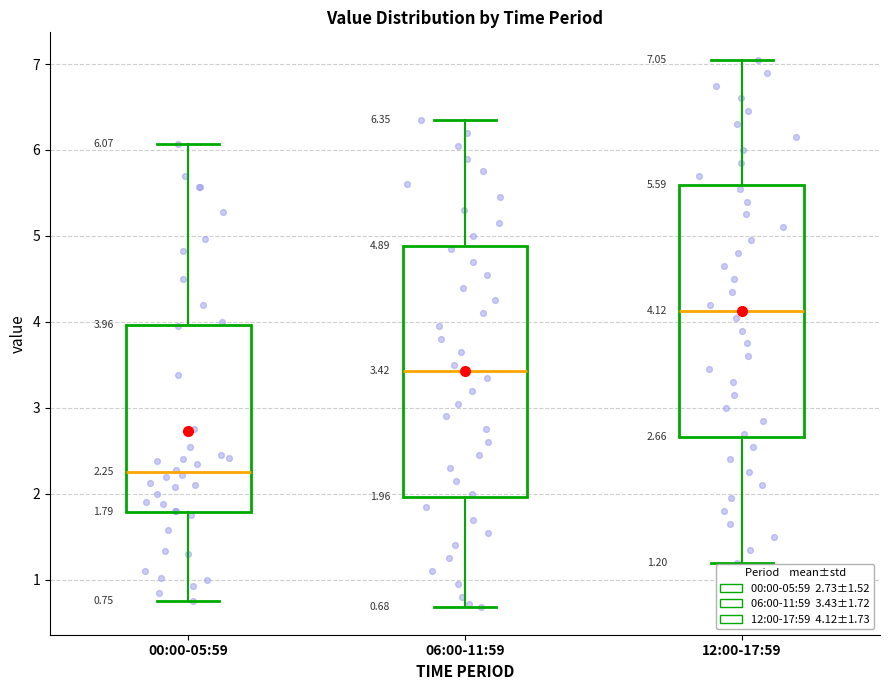

Which box has the lowest median line?

00:00-05:59